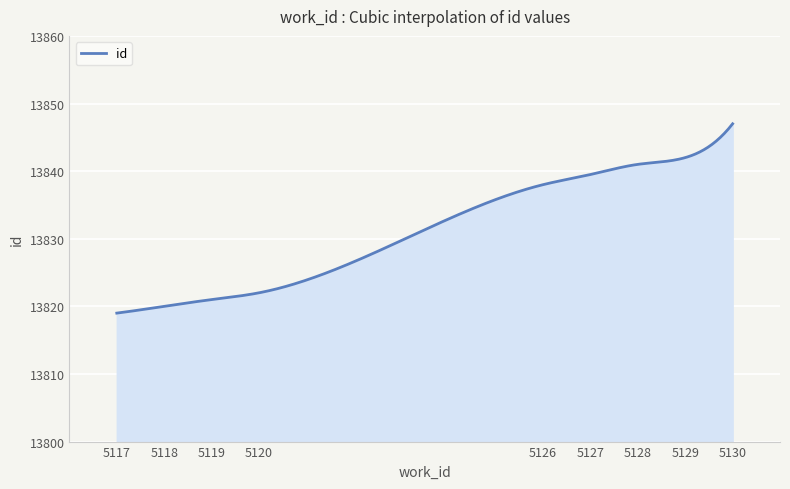

What is the greatest value displayed?

13847.0